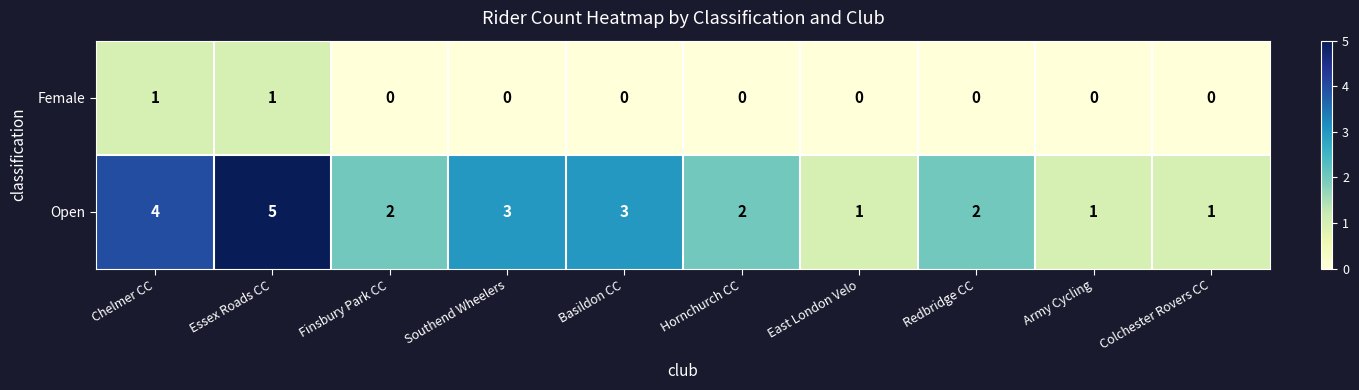

Count the Female values in the range 0 to 1.

10